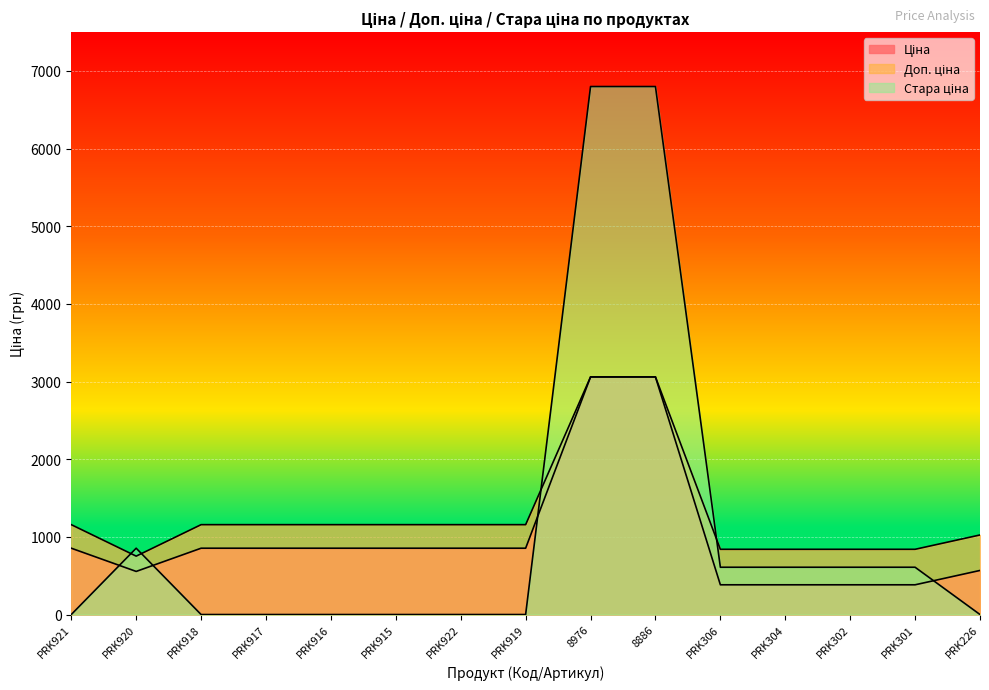

What position from the left is PRK919?

8